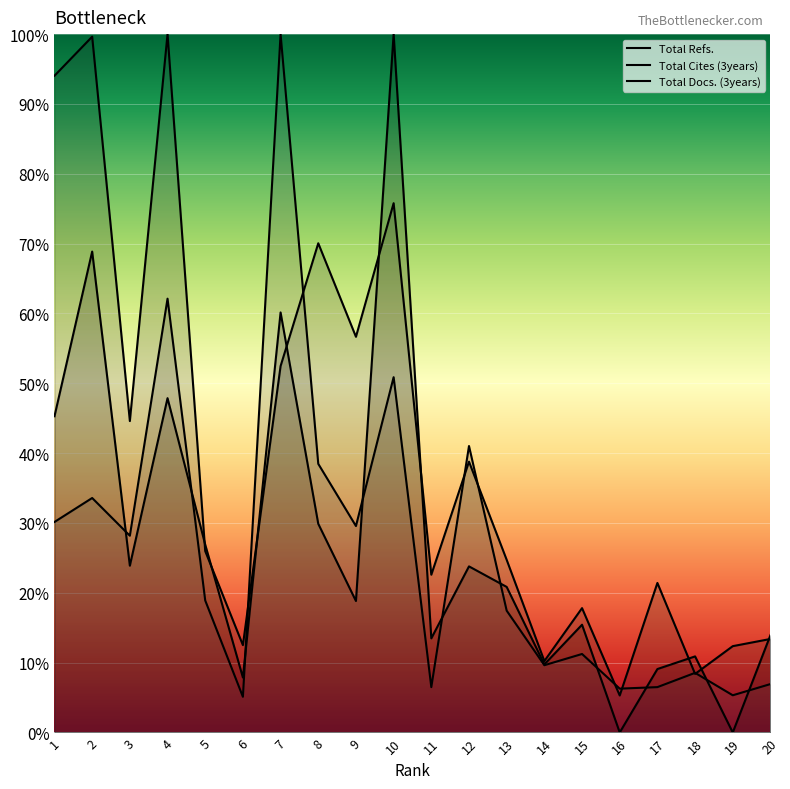

What is the total value across all series at 16?

11.6